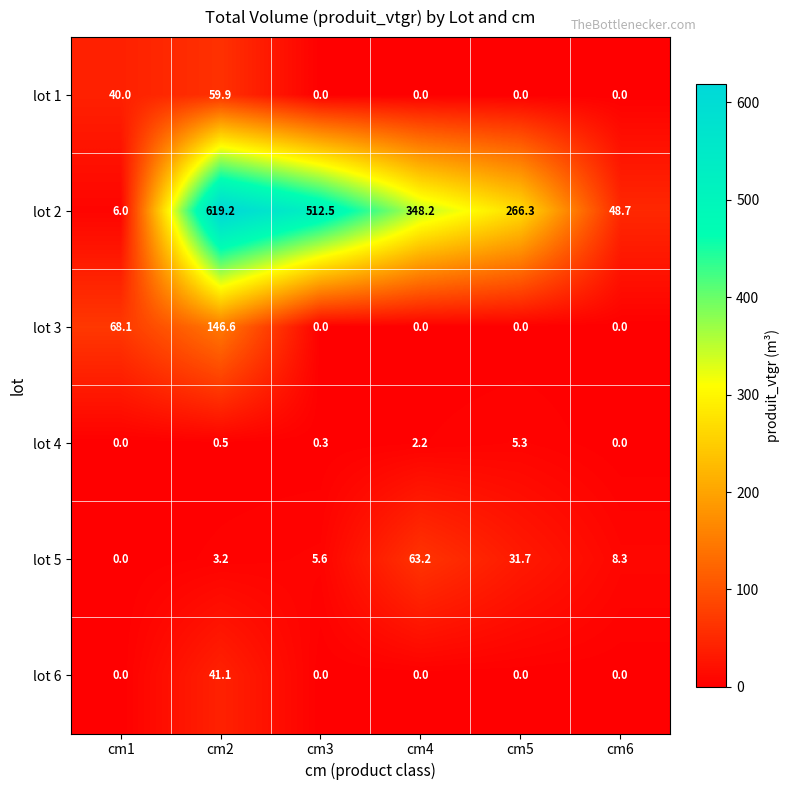

List the series in order of their peak value, lowest first.

lot 4, lot 6, lot 1, lot 5, lot 3, lot 2